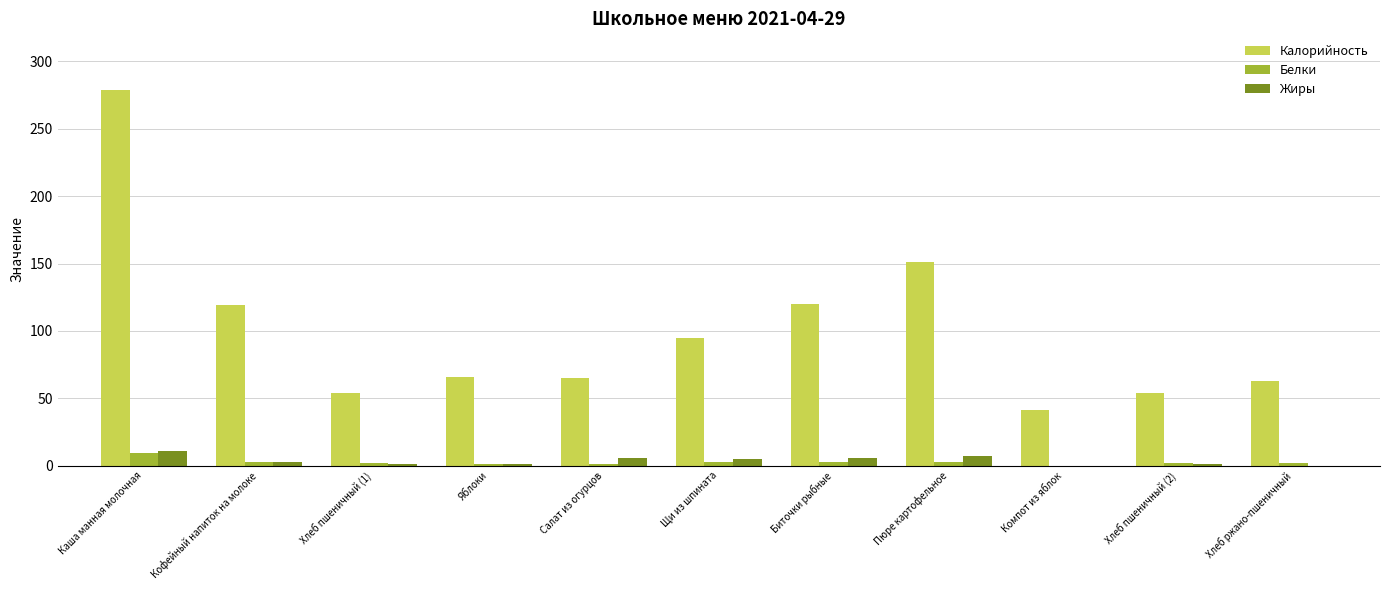

How many categories are shown in the chart?

11